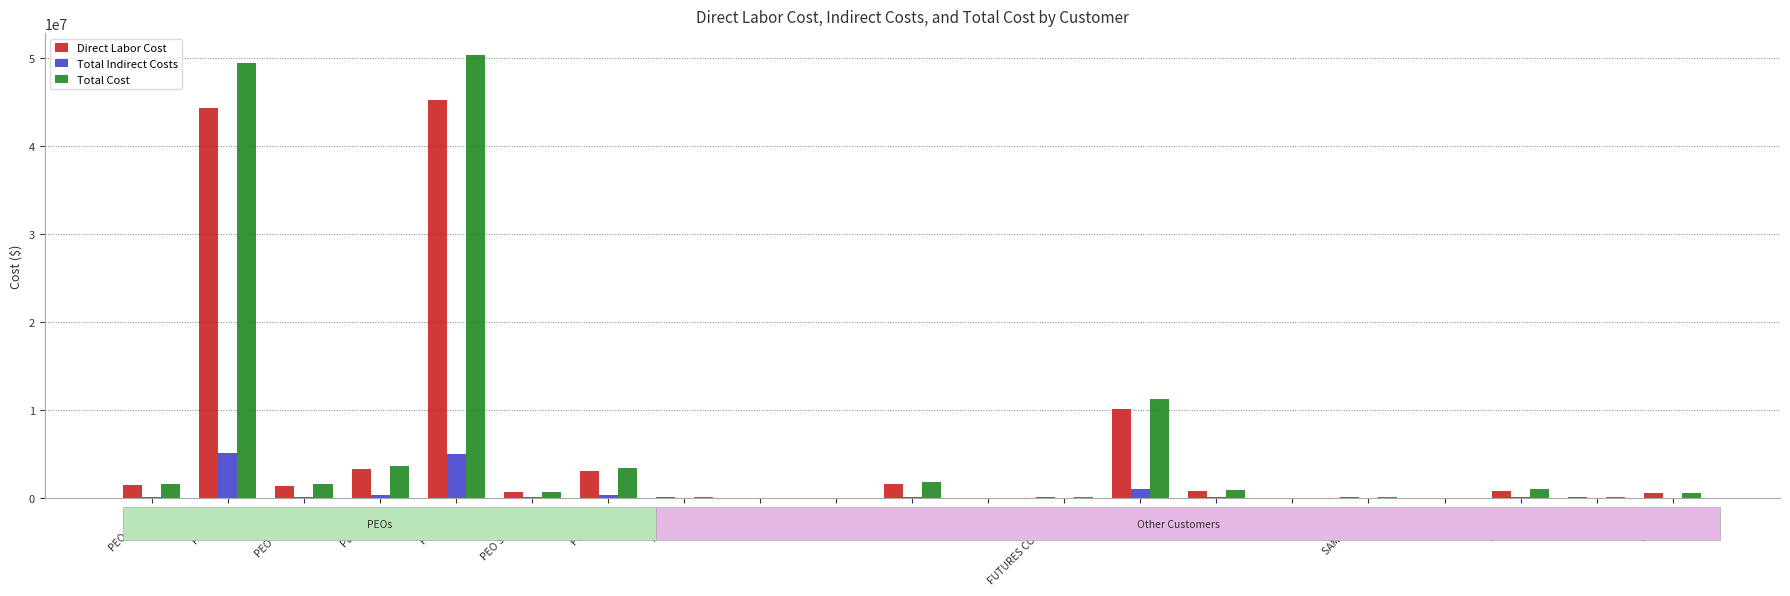

Which series has the largest total across all categories?

Total Cost